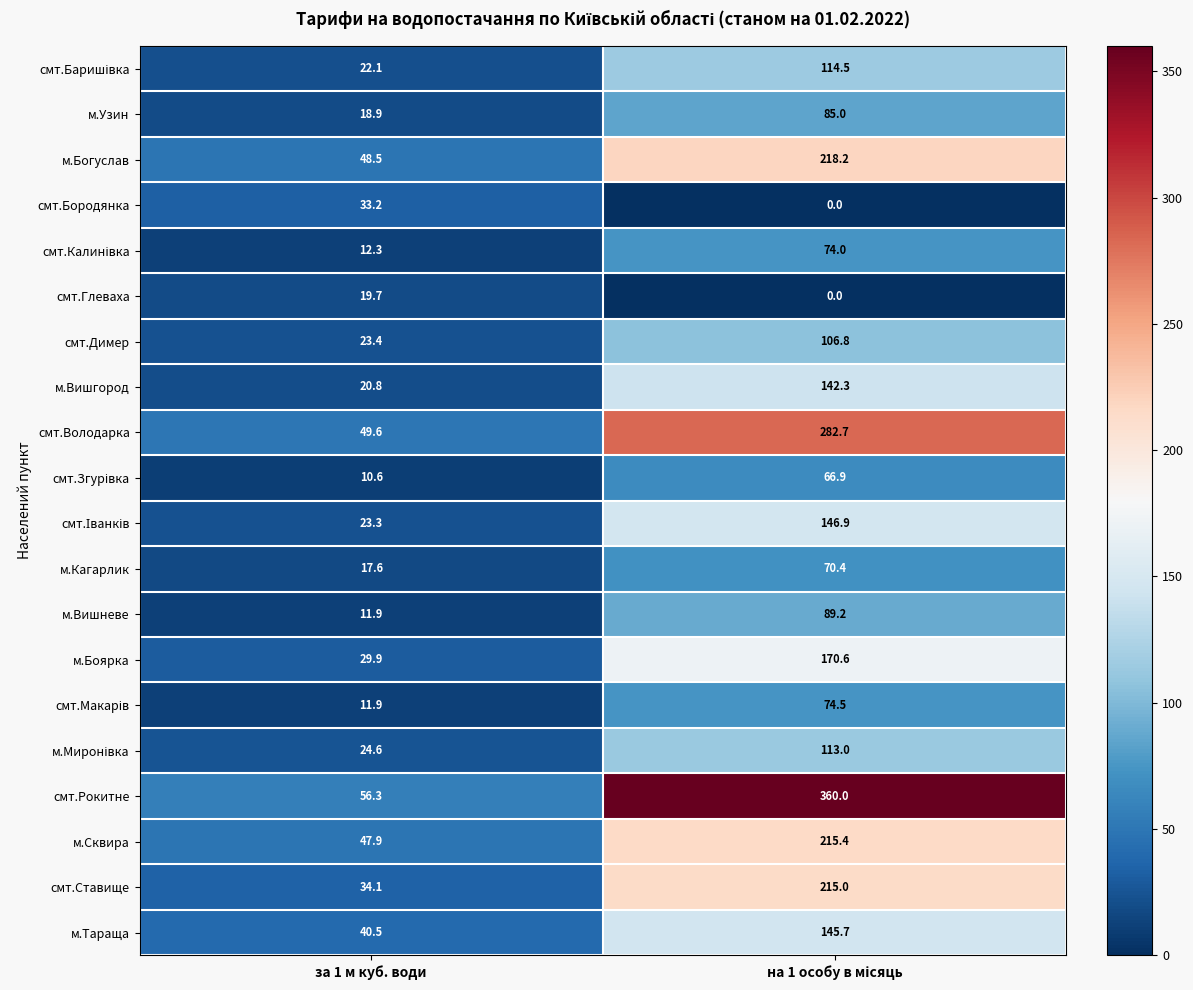

What is the approximate value of м.Сквира at за 1 м куб. води?

47.9